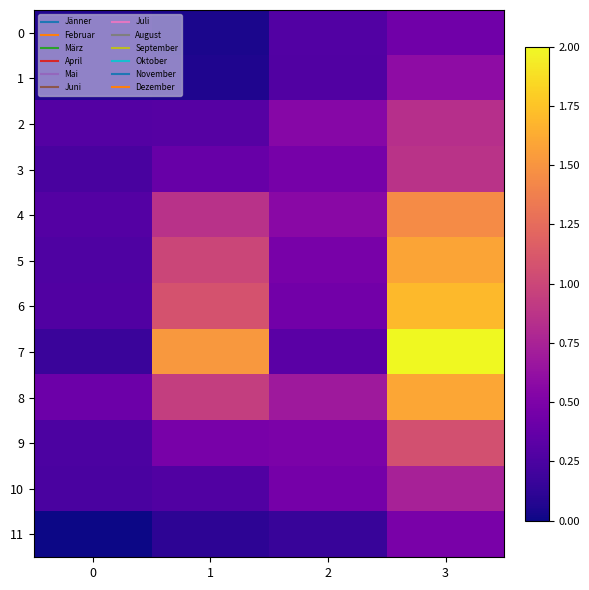

At which category is the sum across all series the highest?

3